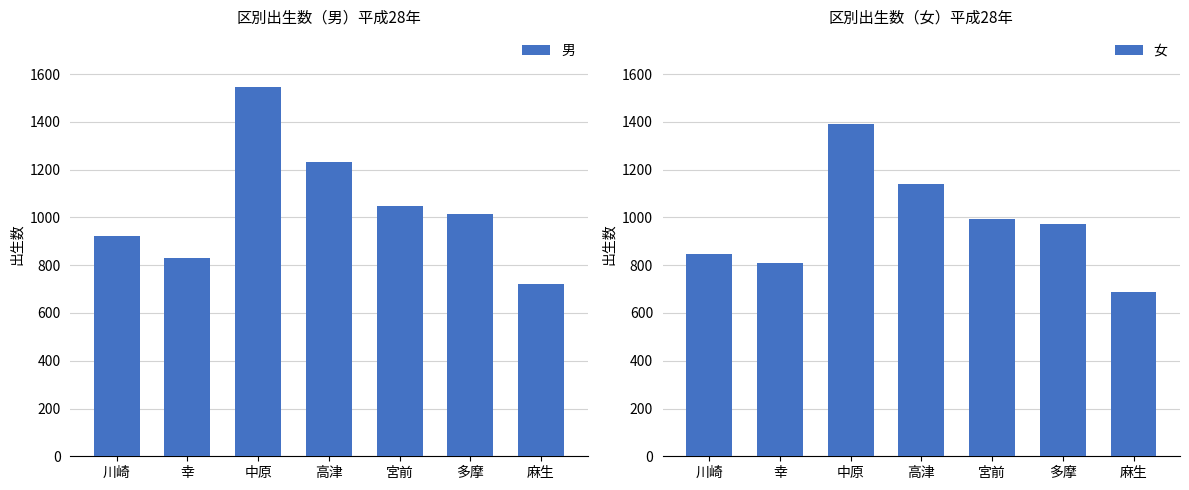

At how many categories does at least one series exceed 980?

4